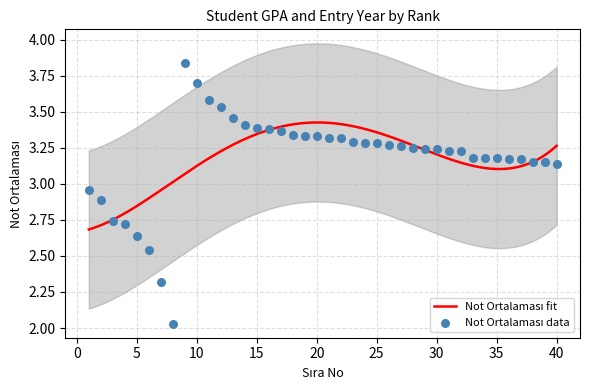

Between 32 and 7, which is larger?

32